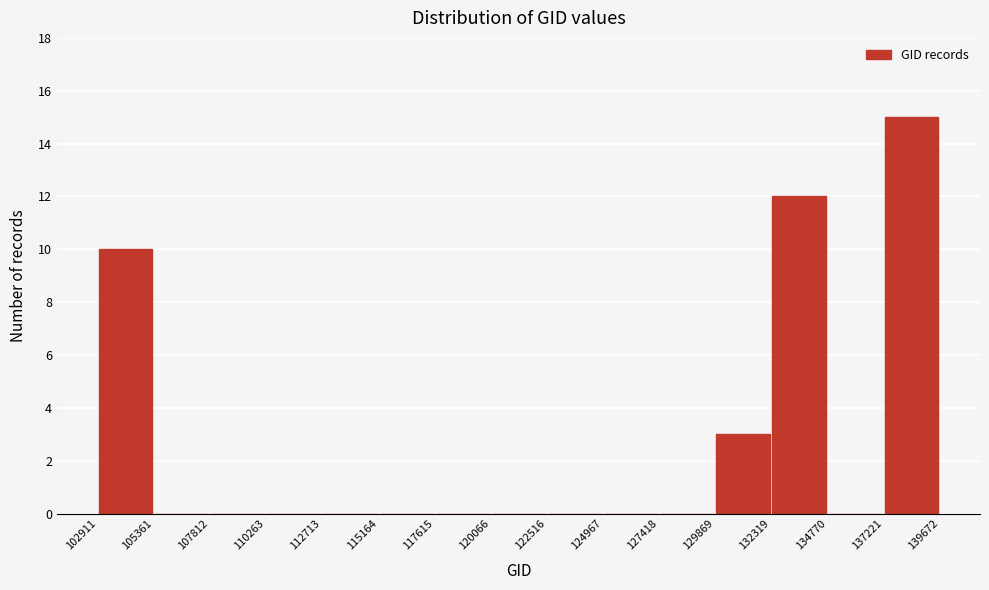

How tall is the bar that spans 132319 to 134770 on the x-axis? The values are not printed on the chart, so give them approximately, as read against the axis.

12